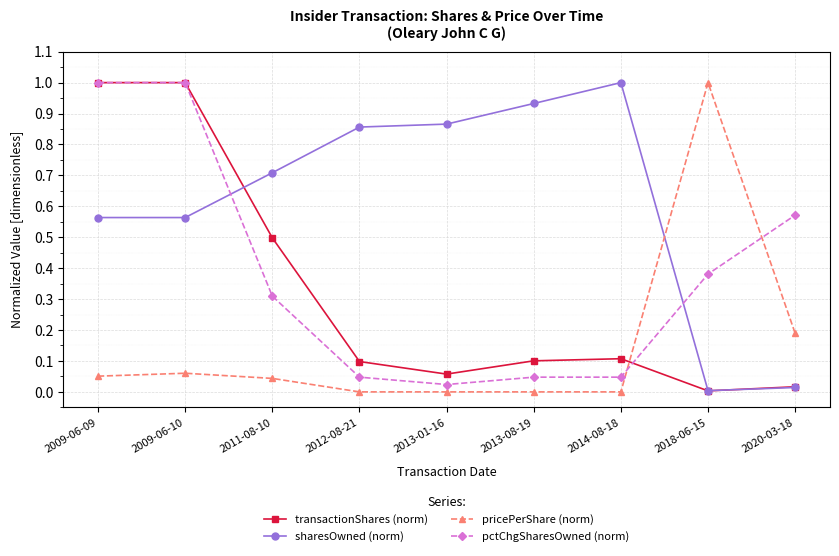

Does the chart have visible grid lines?

Yes